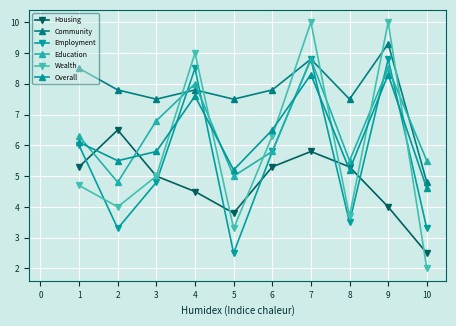

How many lines are shown in the chart?

6